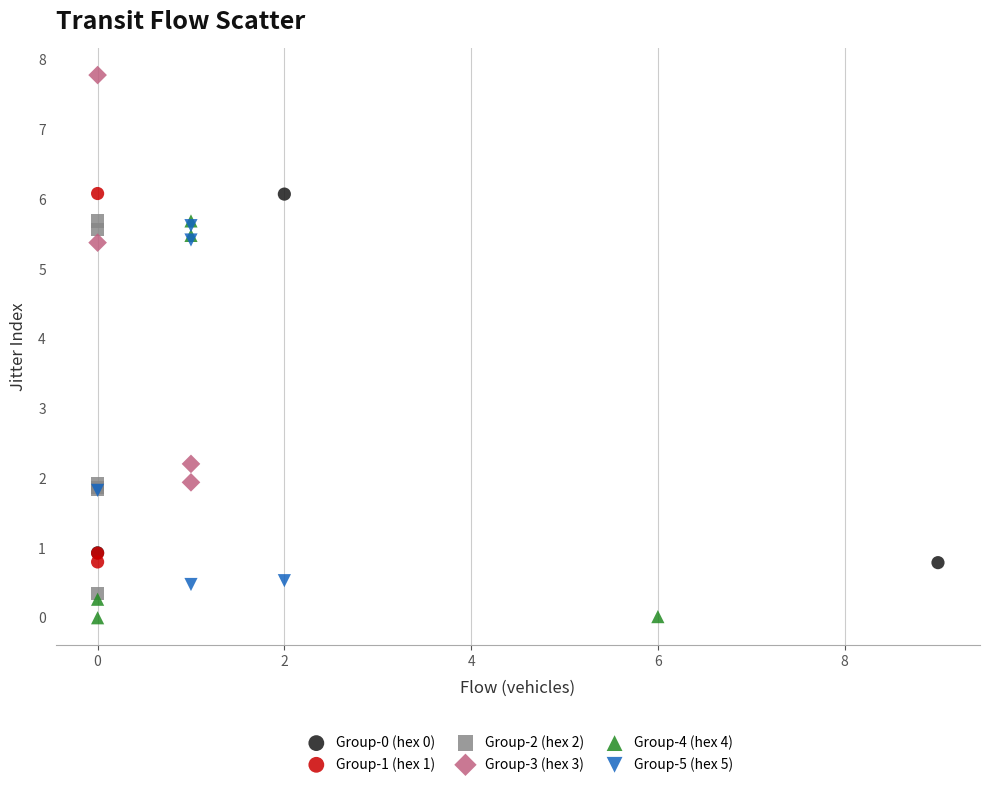

Which series contains the highest Y value?

Group-3 (hex 3)